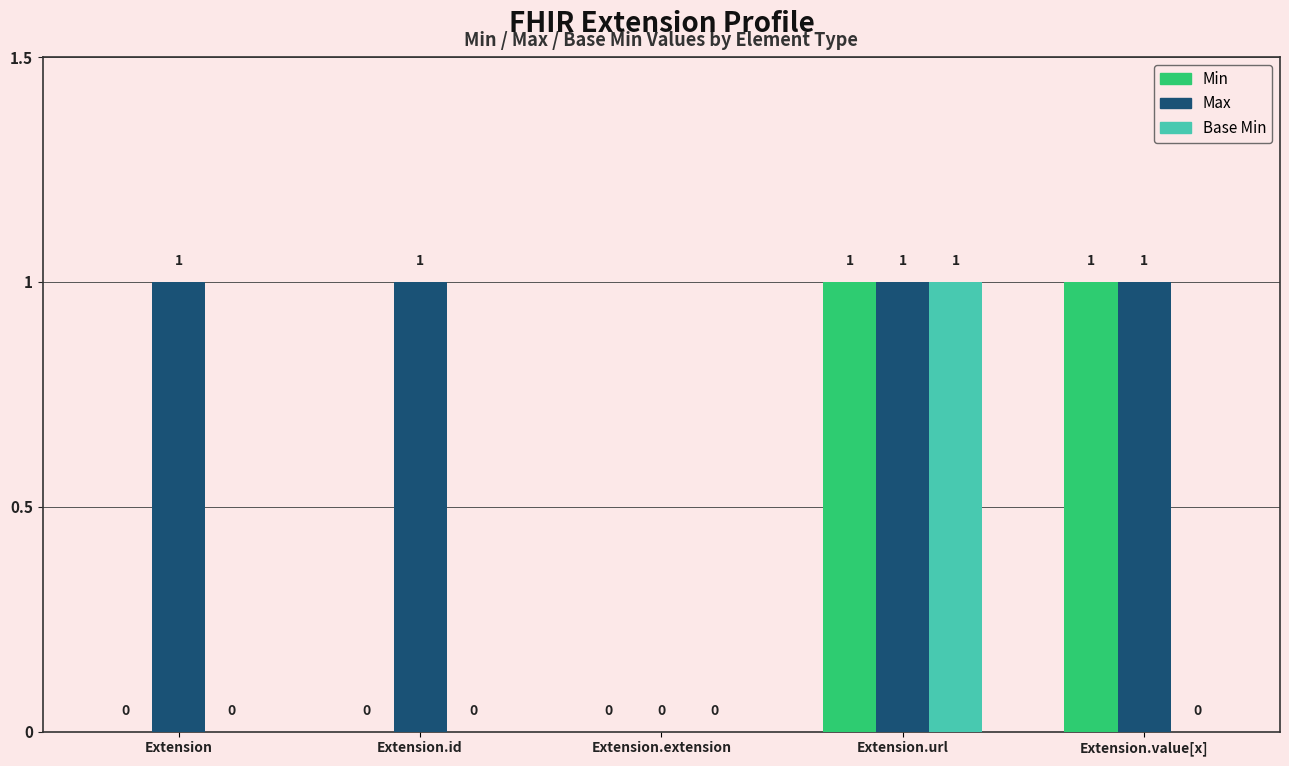

Reading left to right, transcribe all the data shown in this chart.

Min: Extension=0	Extension.id=0	Extension.extension=0	Extension.url=1	Extension.value[x]=1
Max: Extension=1	Extension.id=1	Extension.extension=0	Extension.url=1	Extension.value[x]=1
Base Min: Extension=0	Extension.id=0	Extension.extension=0	Extension.url=1	Extension.value[x]=0